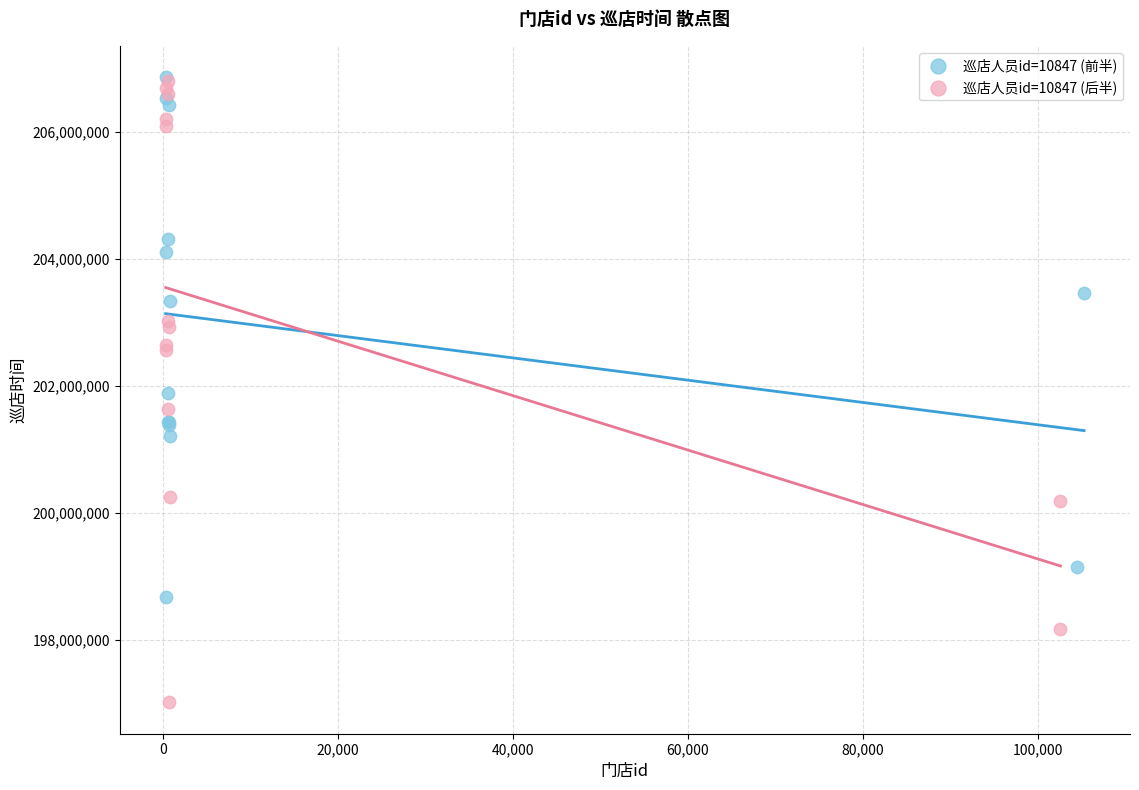

Which series has the largest Y range (max minus min)?

巡店人员id=10847 (后半)